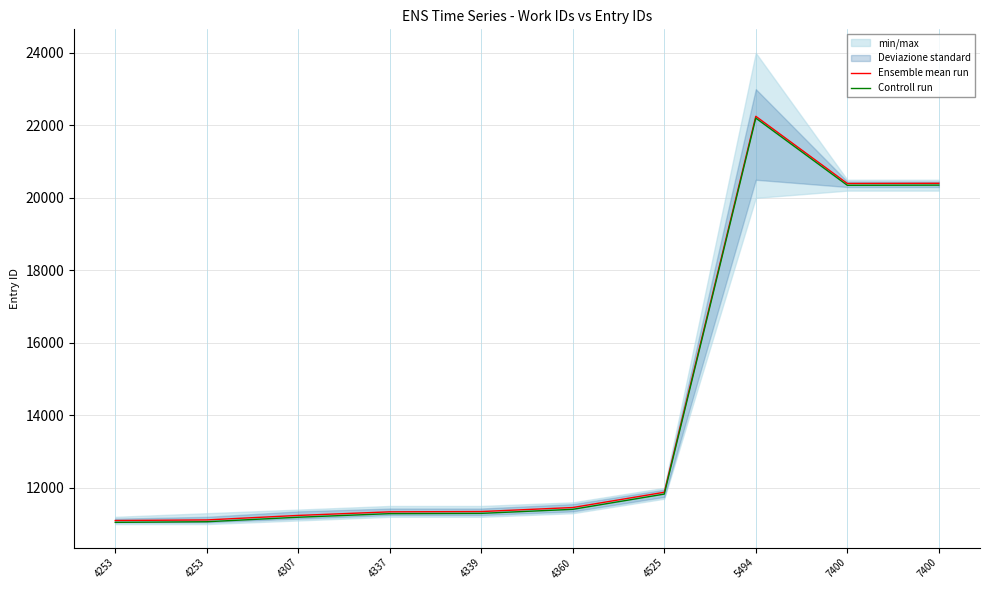

Is it true that Ensemble mean run equals 11098 at 4253?

True